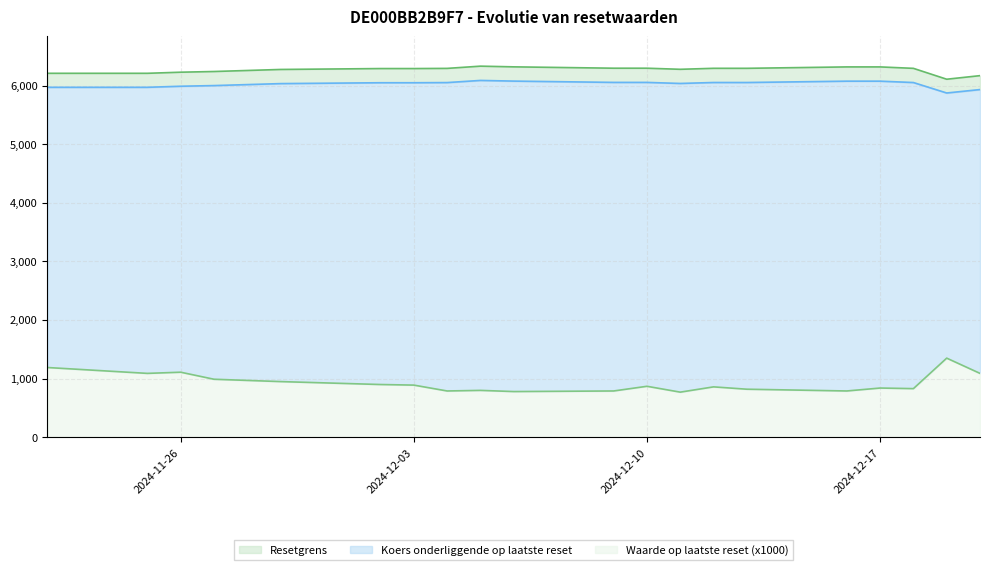

What is the sum of all Waarde op laatste reset values?

18500.0